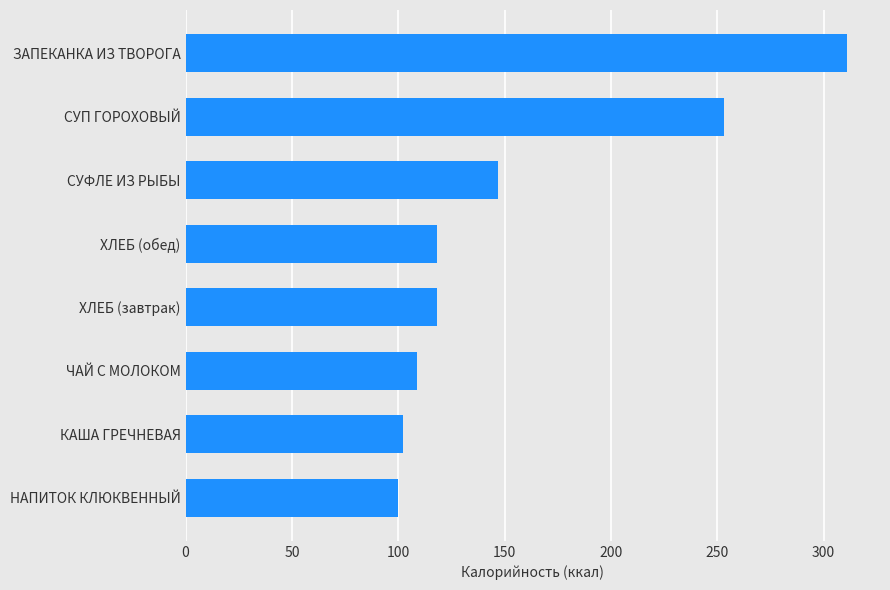

At which label is the value closest to 205?

СУП ГОРОХОВЫЙ